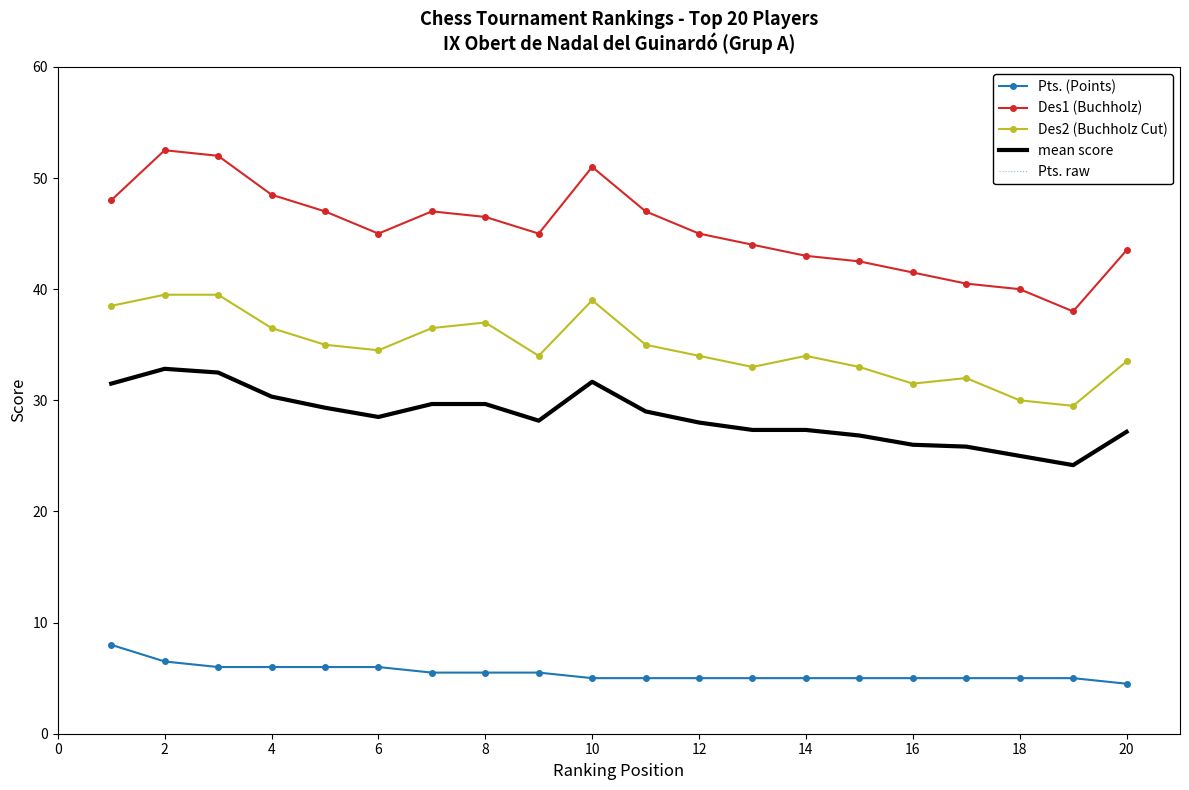

How many Pts. raw values are between 5 and 6?

17